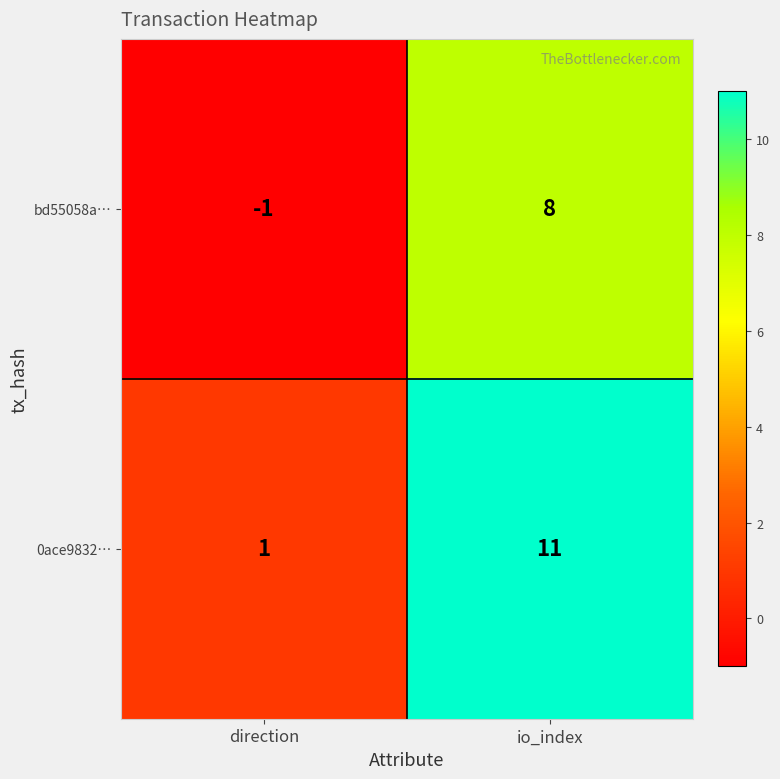

What is the difference between the maximum and minimum values in the 0ace9832… series?

10